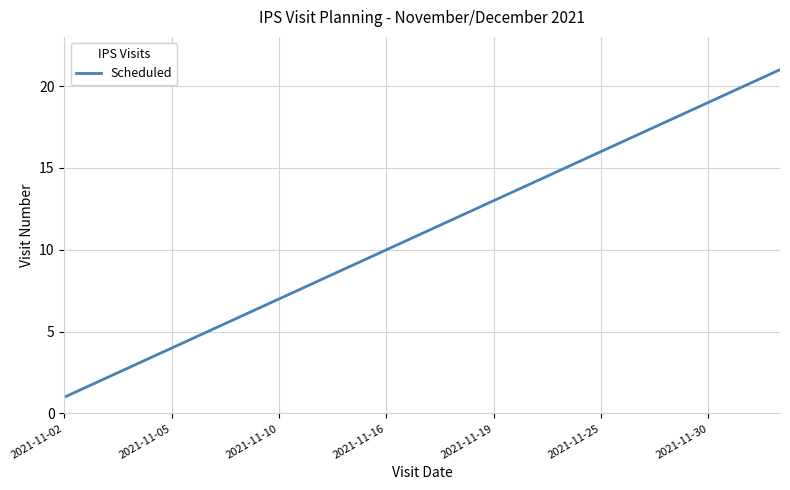

How many lines are shown in the chart?

1